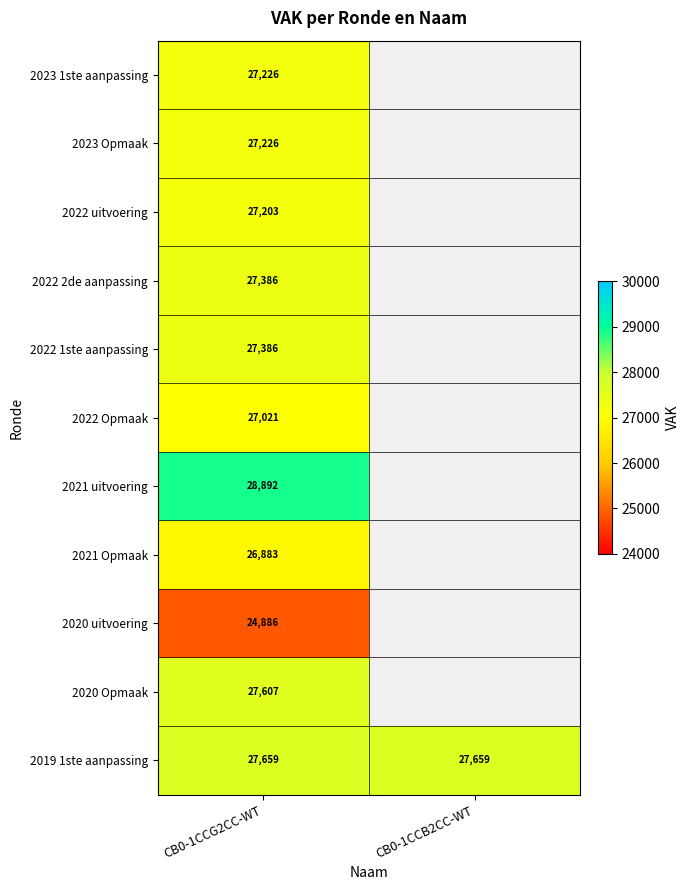

What is the total value across all series at CB0-1CCG2CC-WT?

299375